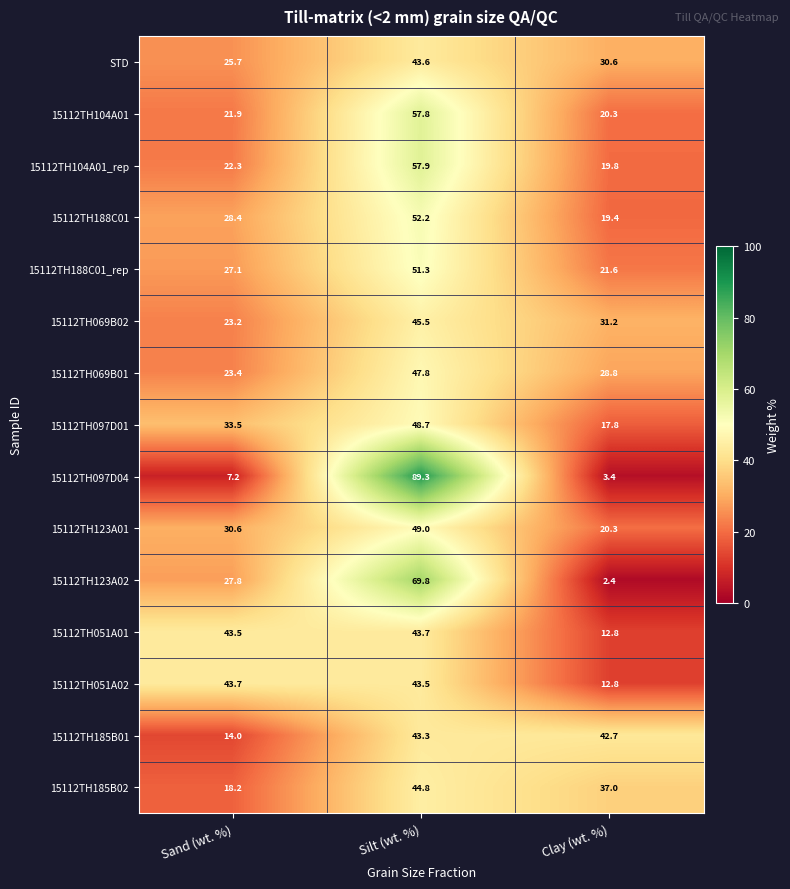

Which label corresponds to the smallest value in the chart?

Clay (wt. %)